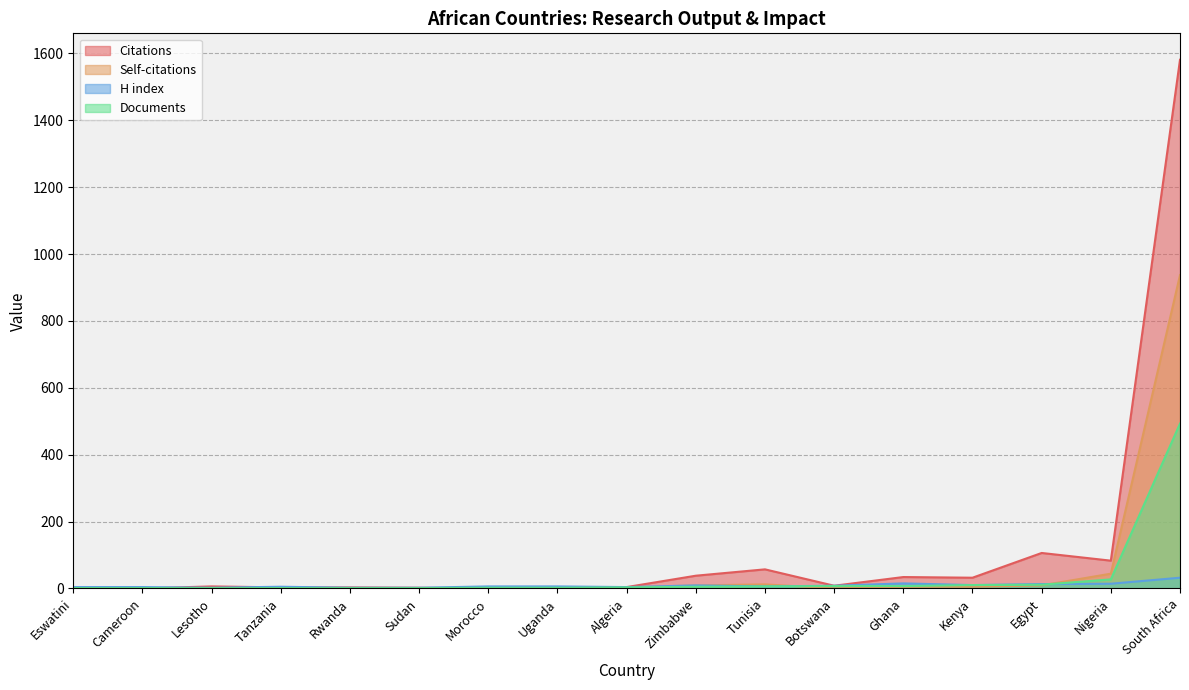

What are all the series names shown in the legend?

Citations, Self-citations, H index, Documents